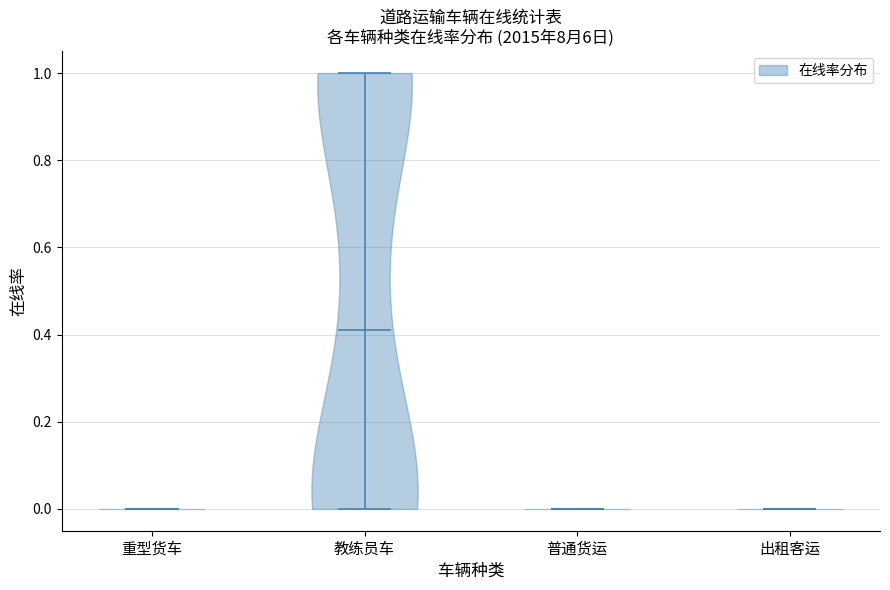

Where does the median line of the violin for 重型货车 sit on the y-axis? The values are not printed on the chart, so give them approximately, as read against the axis.

0.00